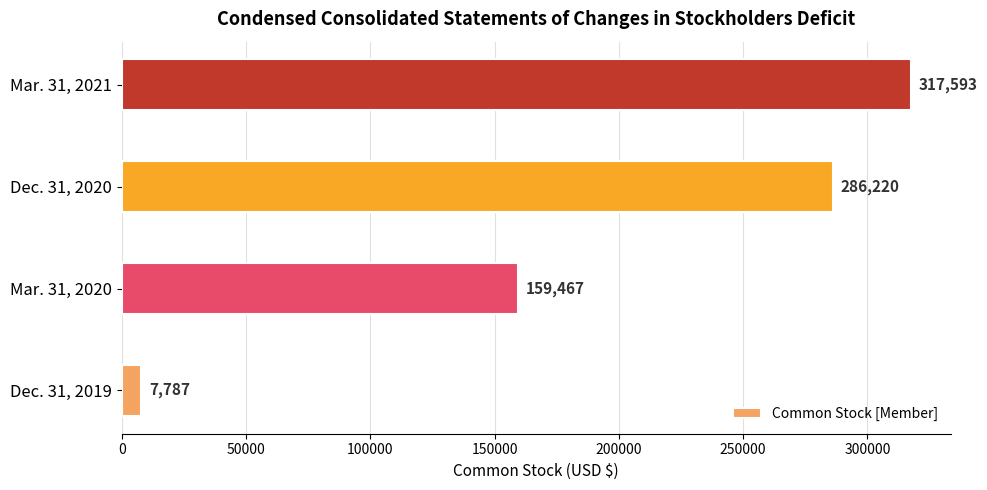

Reading bottom to top, extract all data points from this chart.

Dec. 31, 2019=7787	Mar. 31, 2020=159467	Dec. 31, 2020=286220	Mar. 31, 2021=317593